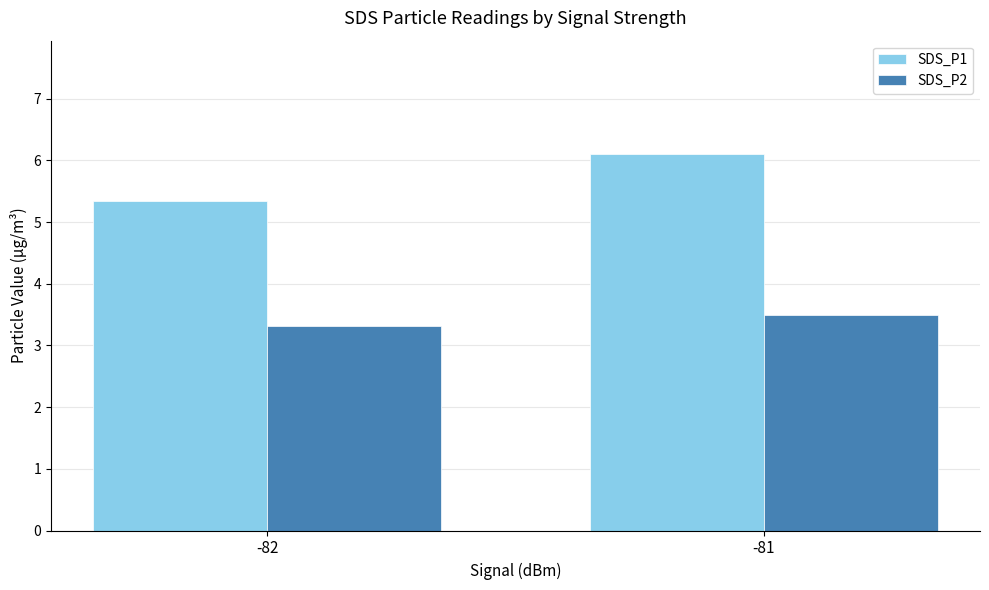

Which series has the largest range (max minus min)?

SDS_P1